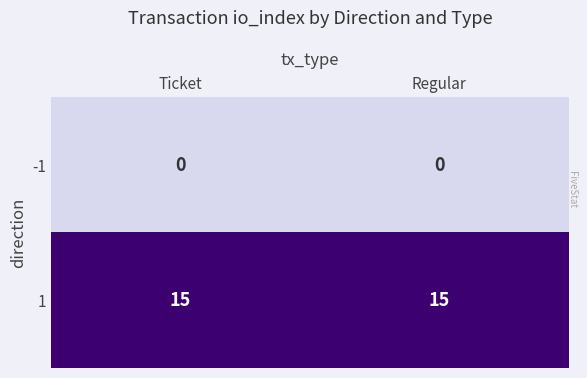

How many categories are shown in the chart?

2